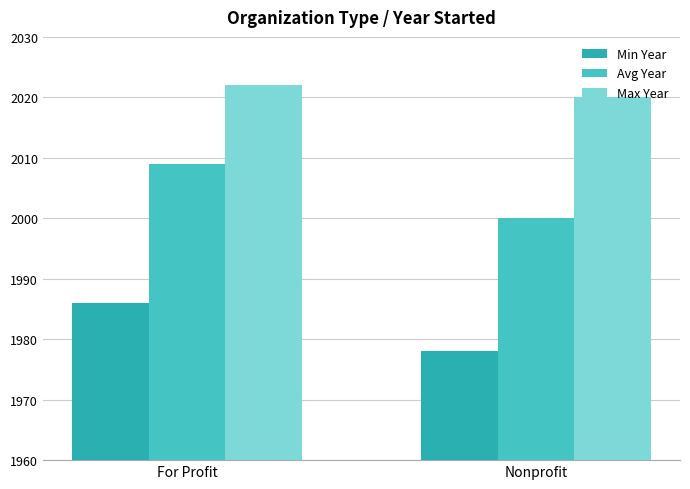

Are the bars grouped side by side (vs. stacked)?

Yes